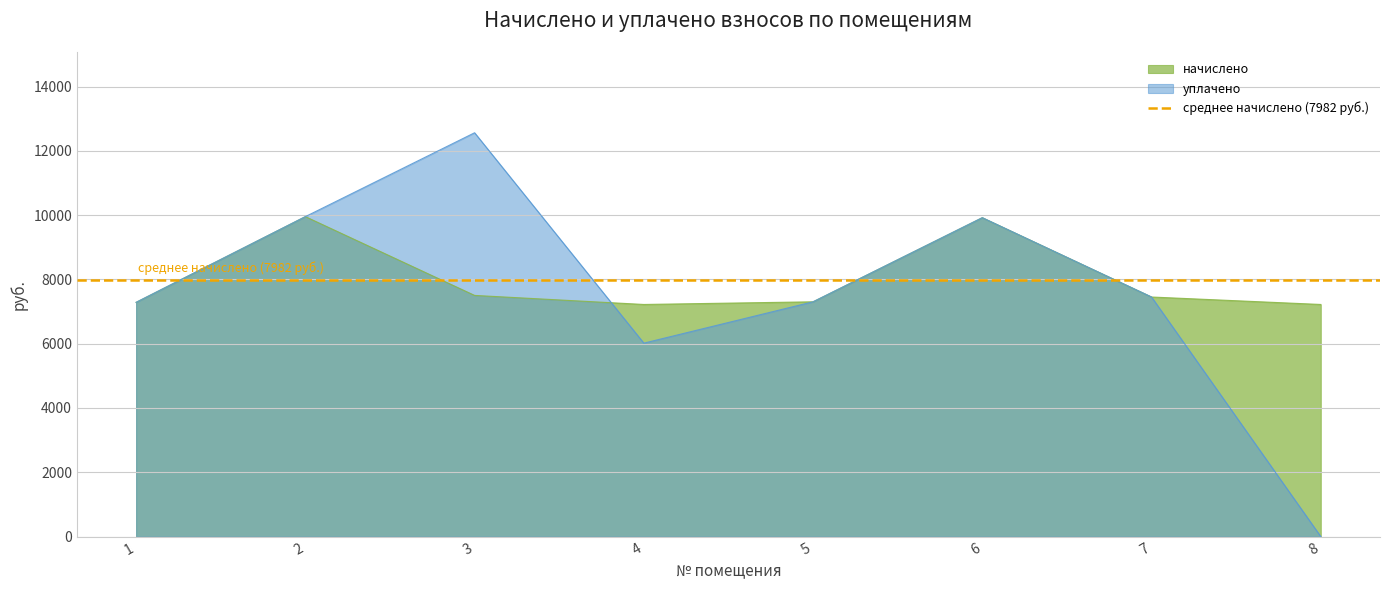

How many data points in уплачено are less than 7452?

4